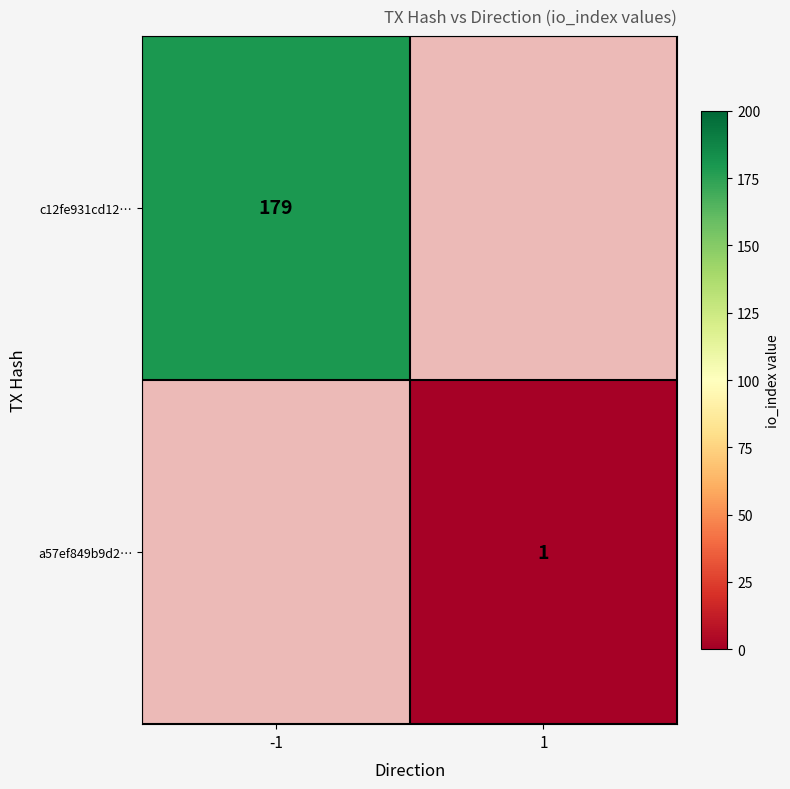

Is it true that a57ef849b9d2… equals 1 at 1?

True